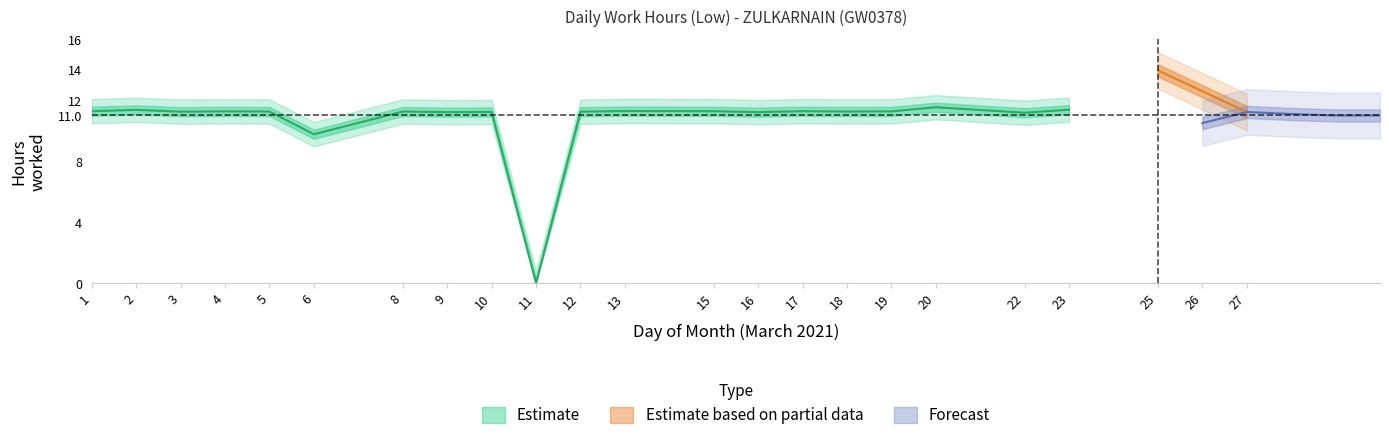

The value at 11 is -4.7. True or false?

False